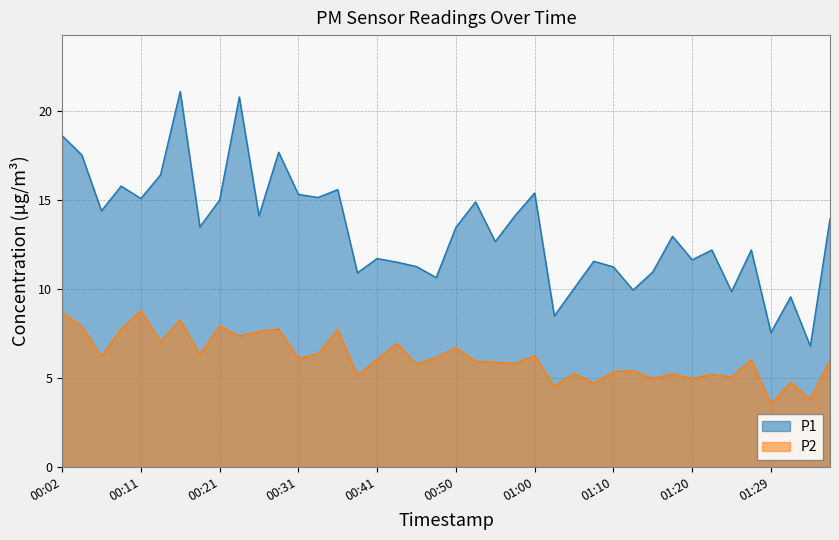

What is the label of the 33rd point from the left?

01:20